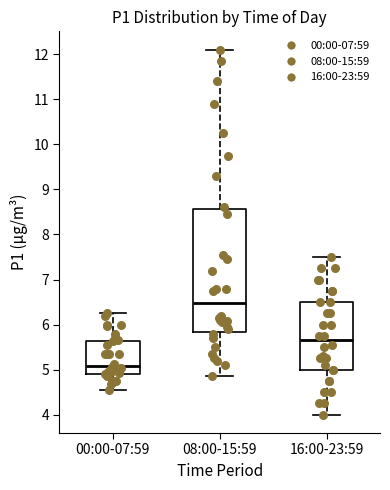

Reading left to right, read every box against the y-axis: the position of its median line, the range the box covers, and the ends of its whiskers. The values are not printed on the chart, so give them approximately, as read against the axis.

00:00-07:59: median 5.1, box 4.9 to 5.6, whiskers 4.6 to 6.3
08:00-15:59: median 6.5, box 5.8 to 8.6, whiskers 4.9 to 12.1
16:00-23:59: median 5.7, box 5.0 to 6.5, whiskers 4.0 to 7.5